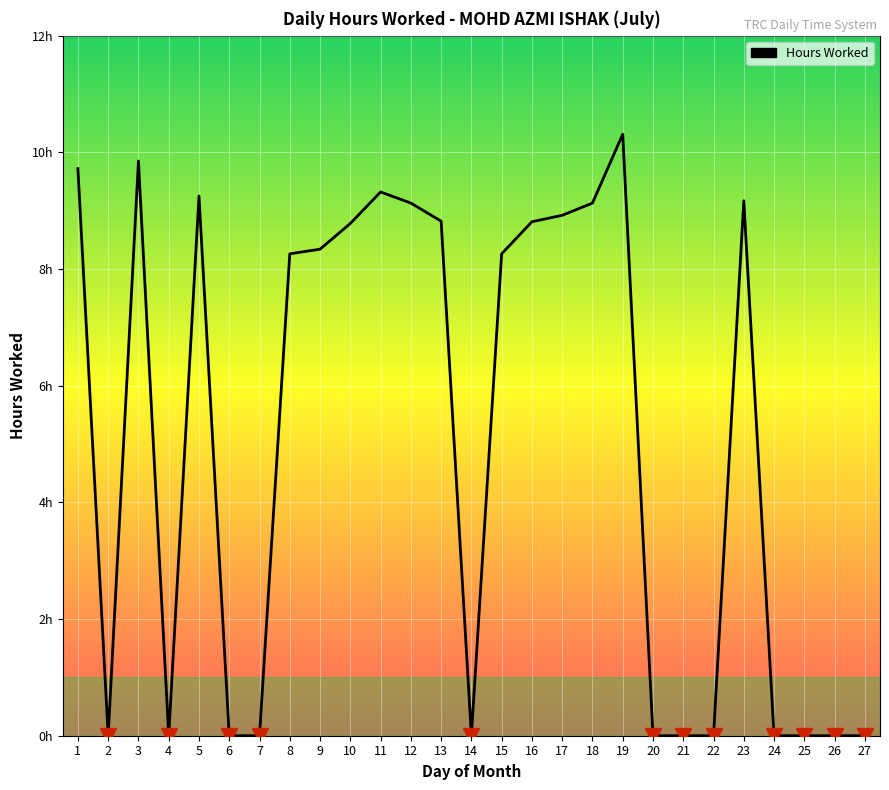

Does the chart have visible grid lines?

Yes